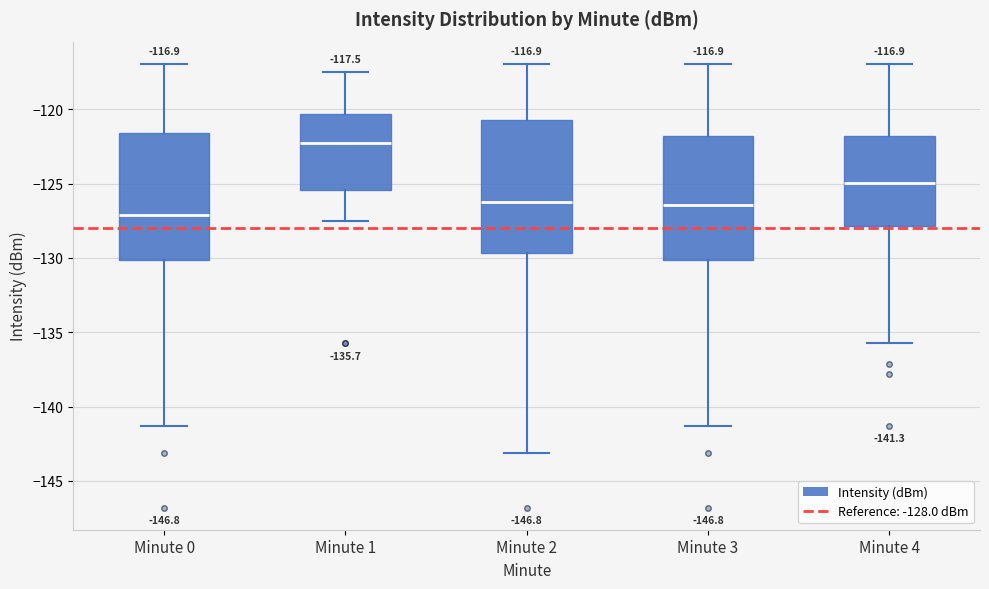

Which box has the highest median line?

Minute 1